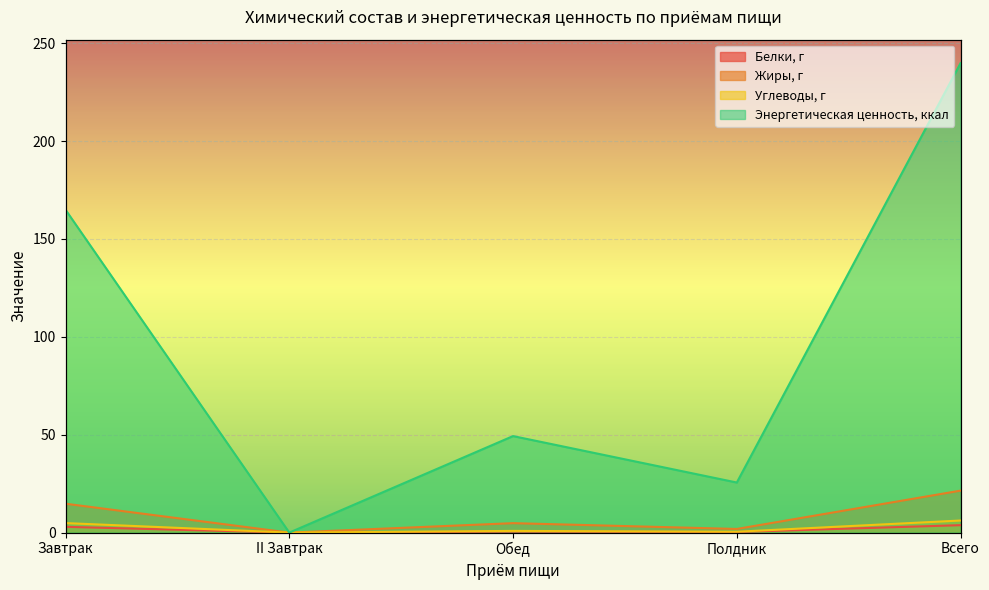

Between Завтрак and II Завтрак, which is larger?

Завтрак